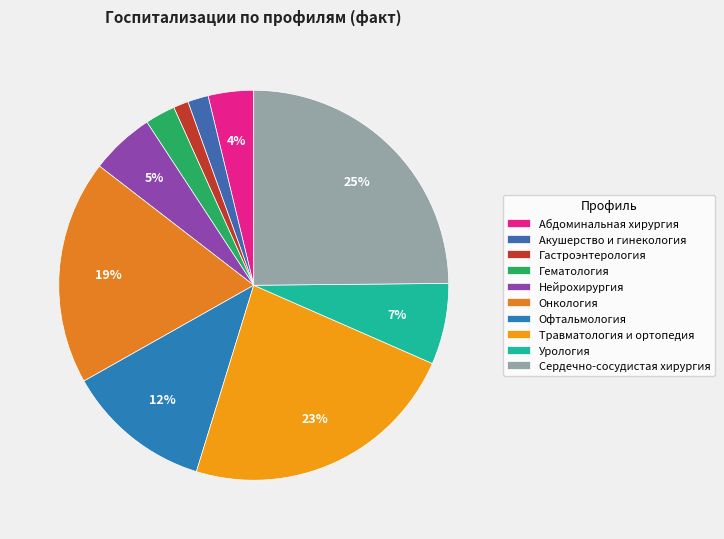

How many segments does this pie chart have?

10